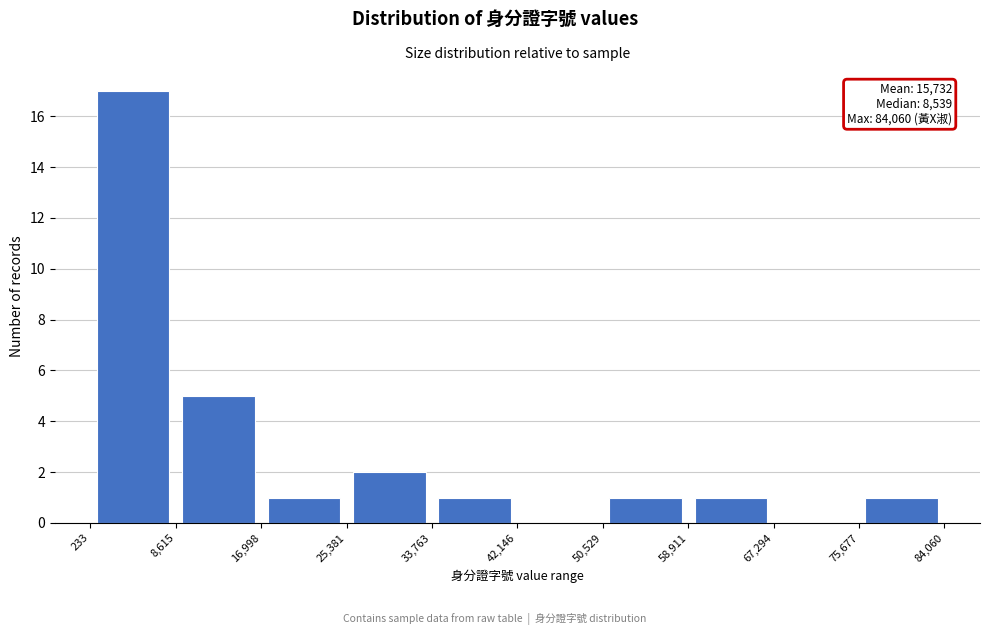

Over which range of the x-axis is the bar tallest?

233 to 8,615